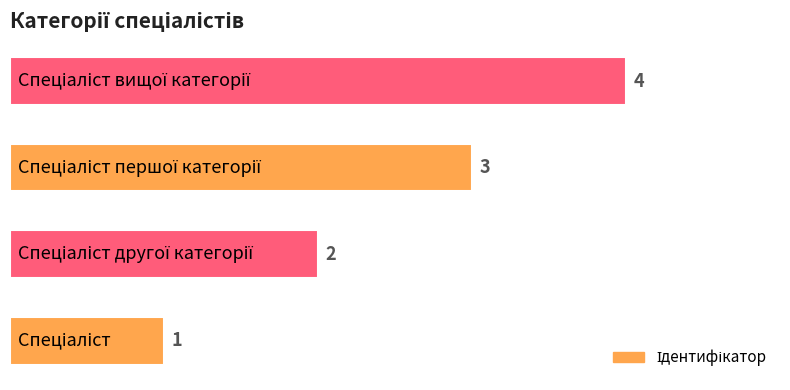

How many values are between 2 and 4?

3